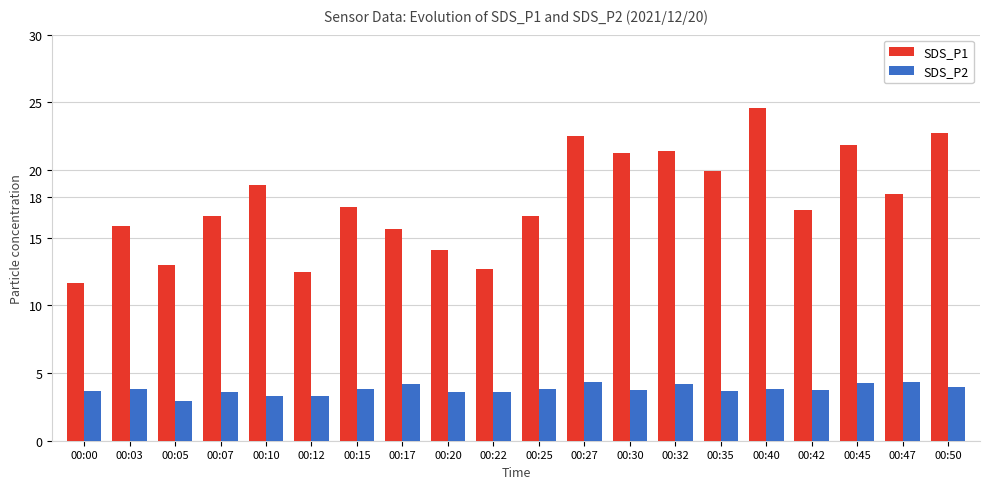

Which category has the lowest value in the SDS_P1 series?

00:00